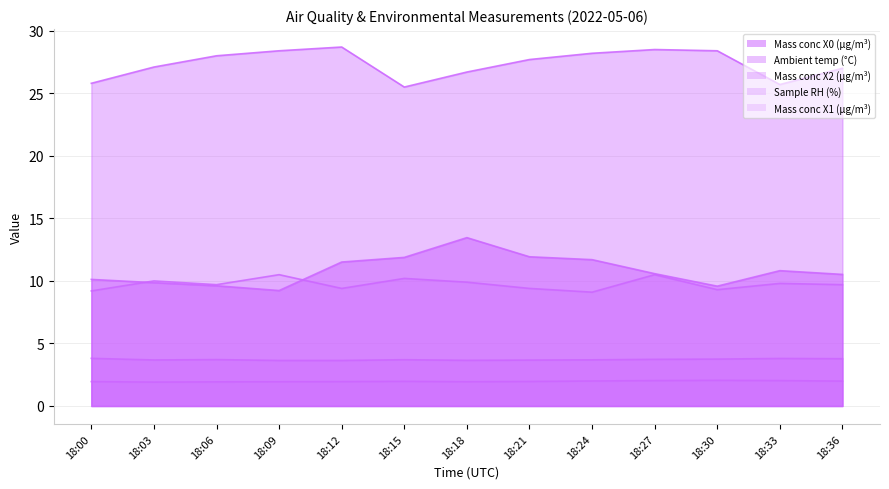

True or false: Ambient temp (°C) and Mass conc X1 (μg/m³) cross at least once.

False